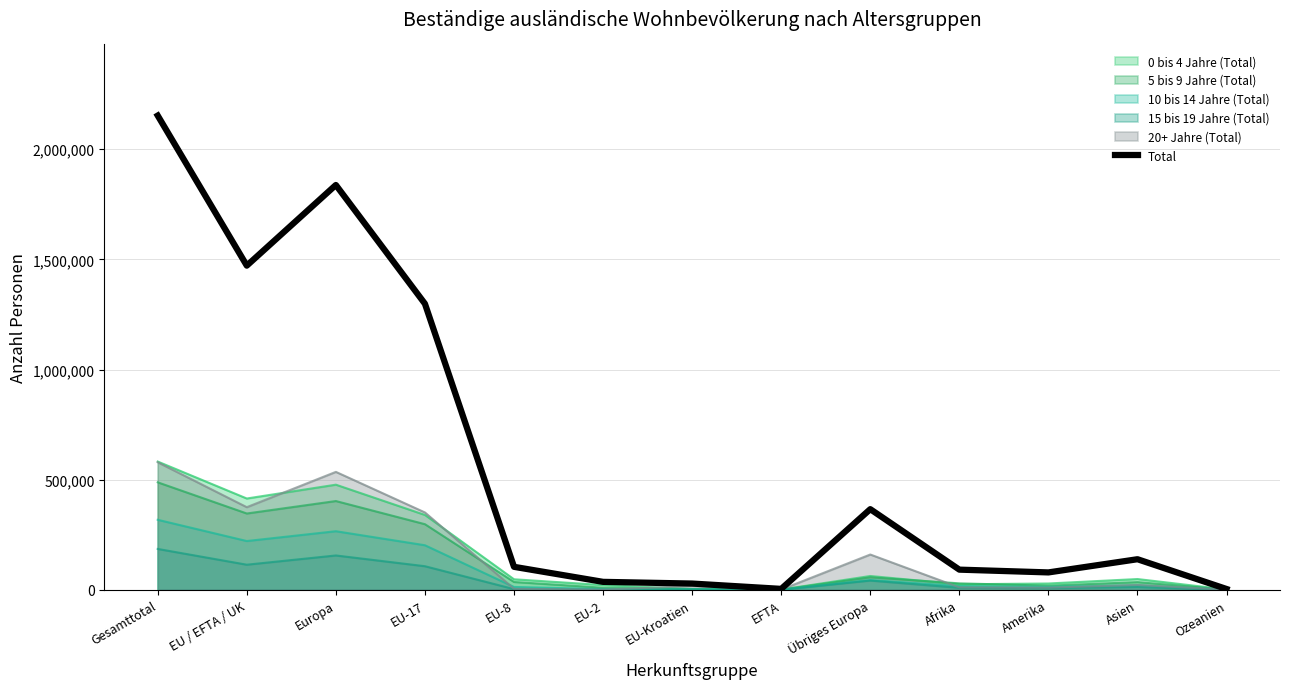

What is the change in value from Europa to Afrika?

-1746001